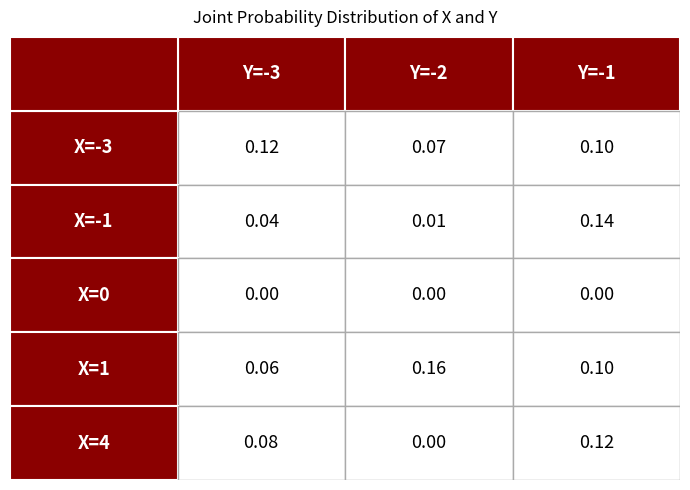

The X=-3 series shows 0.1 at 2. True or false?

False